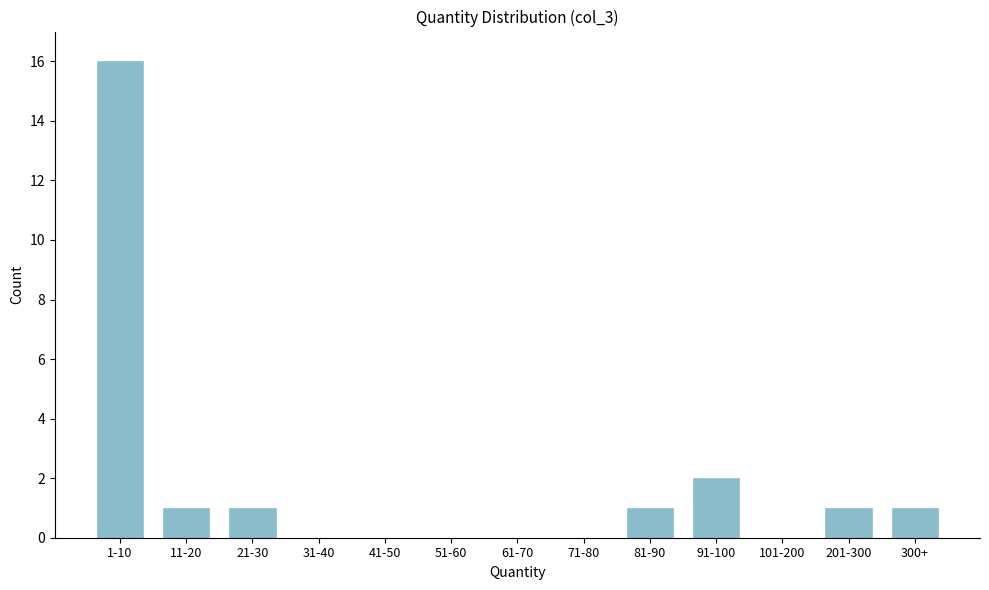

Reading left to right, transcribe all the data shown in this chart.

1-10=16	11-20=1	21-30=1	31-40=0	41-50=0	51-60=0	61-70=0	71-80=0	81-90=1	91-100=2	101-200=0	201-300=1	300+=1